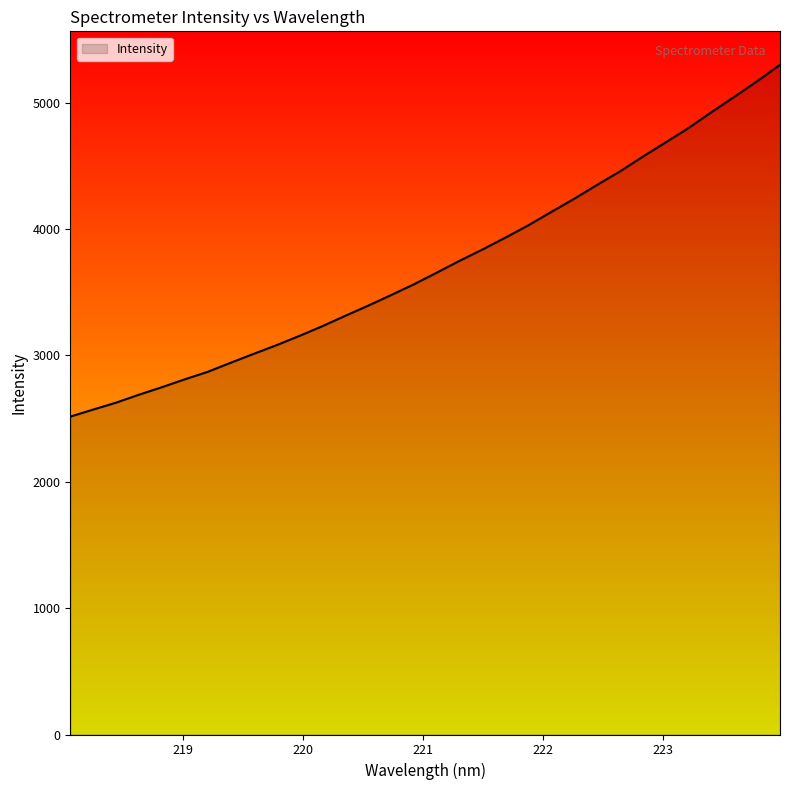

What is the greatest value displayed?

5298.6